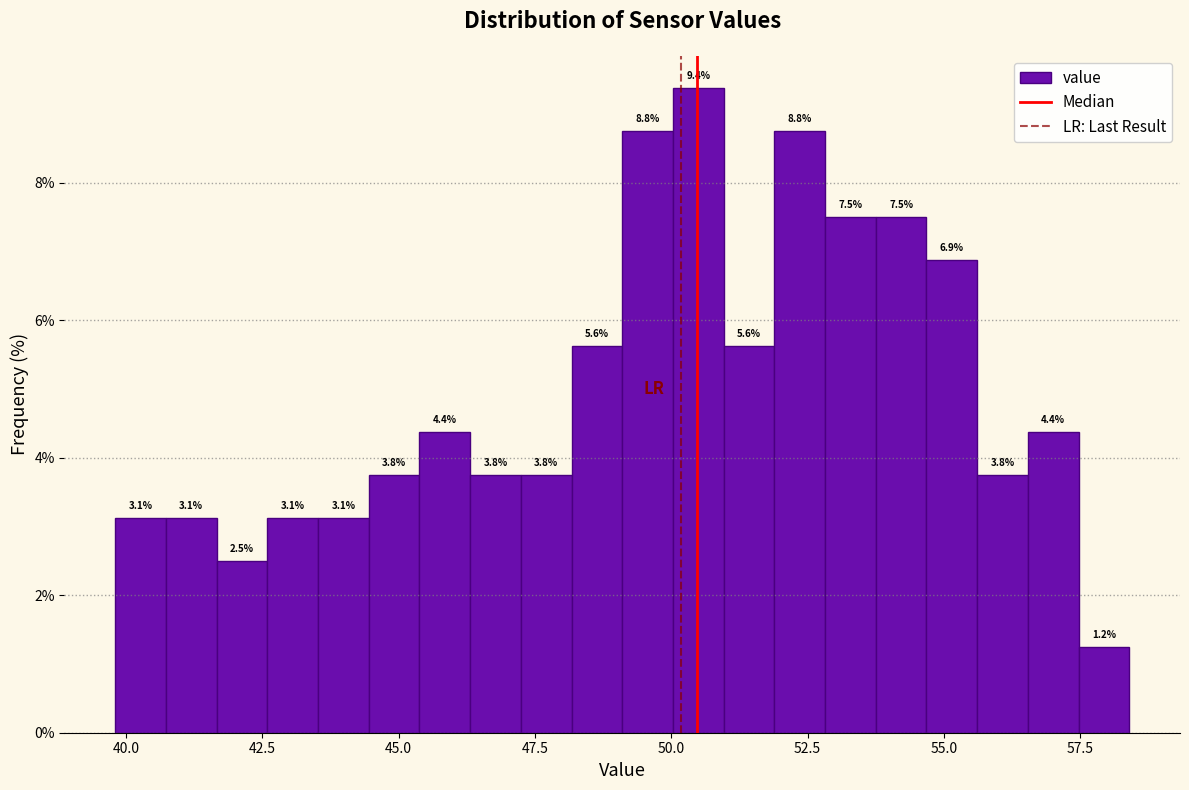

Around what value on the x-axis is the tallest bar? Give the approximate position of its centre, as read against the axis.

50.5